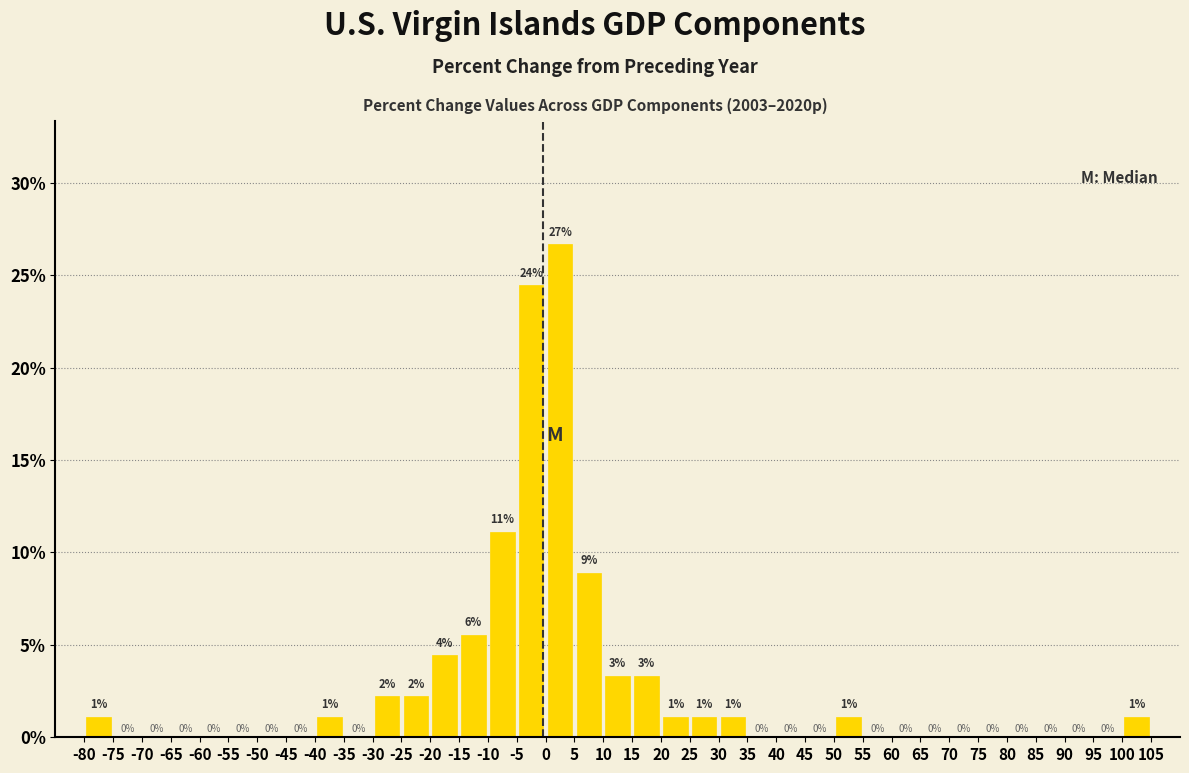

Which range on the x-axis has the tallest bar?

0 to 5